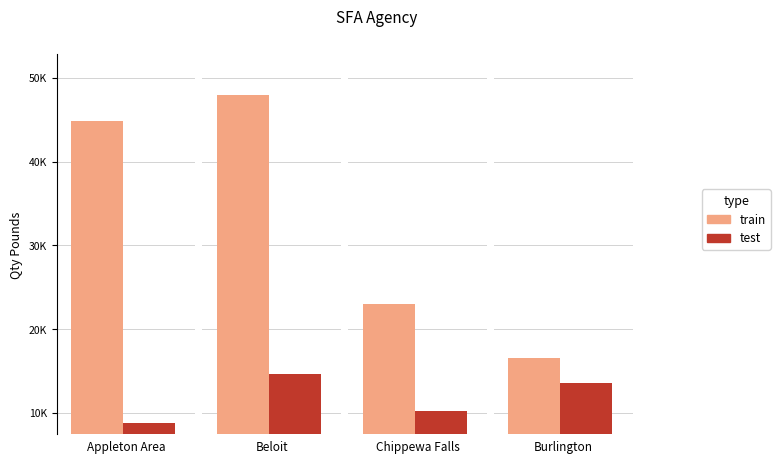

Between Appleton Area and Beloit, which series saw the biggest shift?

test